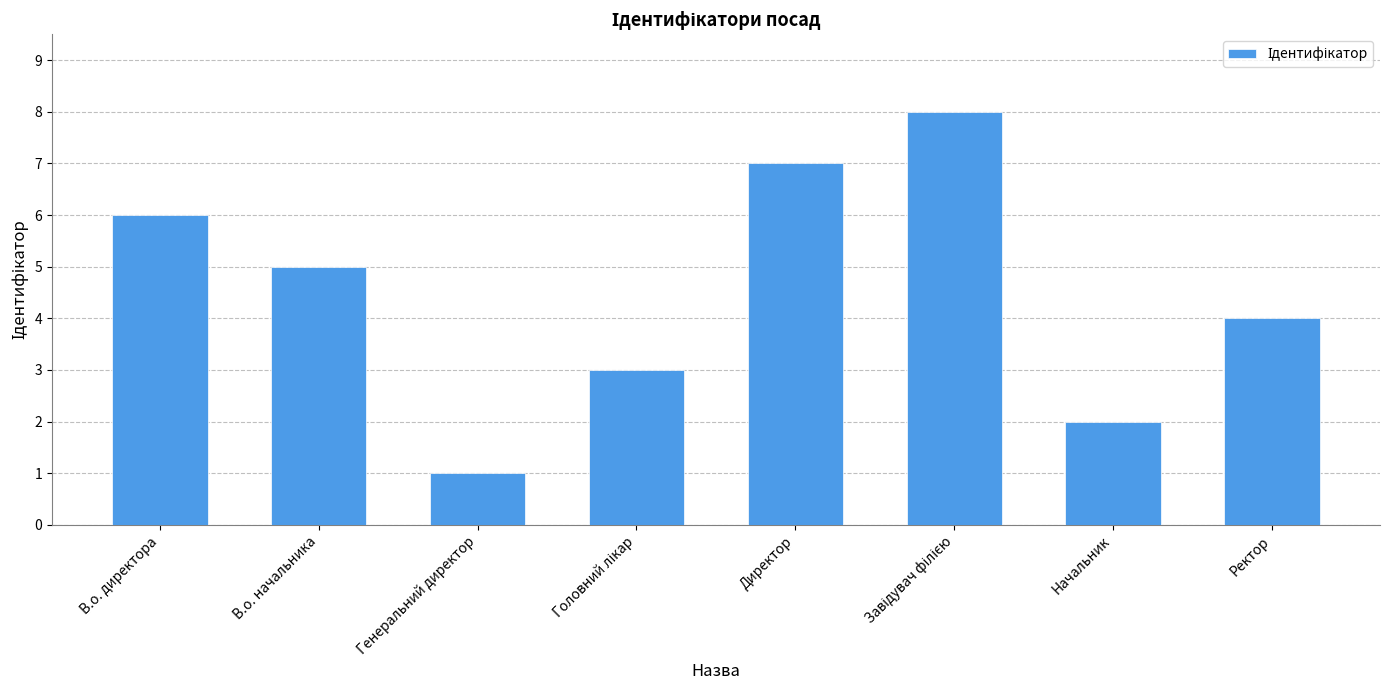

True or false: the data shows 7 at Директор.

True